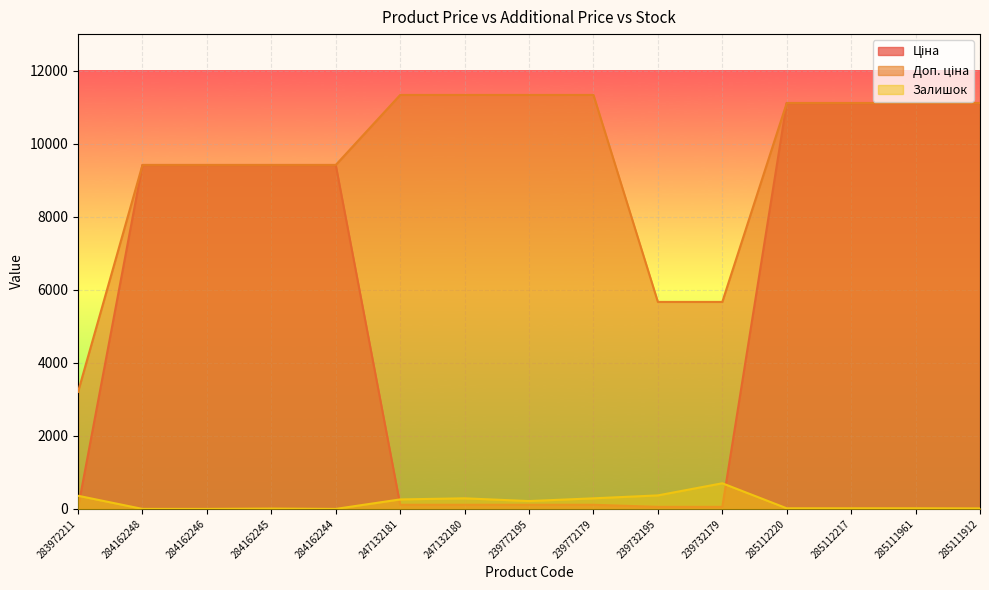

True or false: Доп. ціна has more than 1 points higher than both neighbors.

False